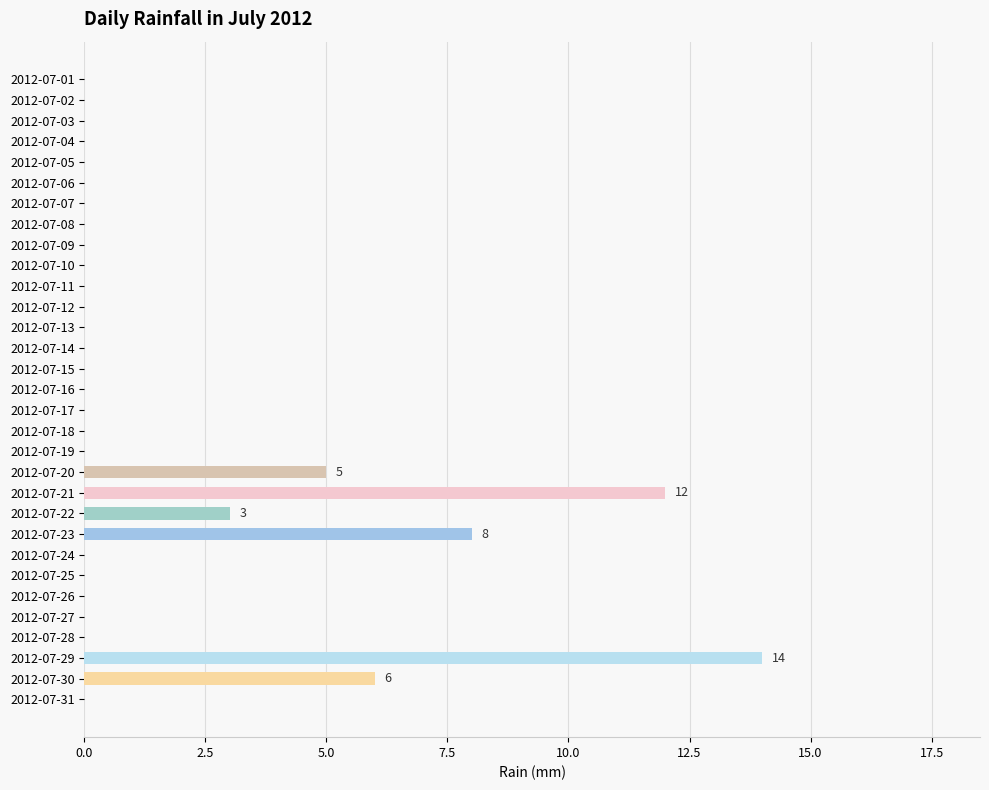

How many distinct data groups are displayed?

1